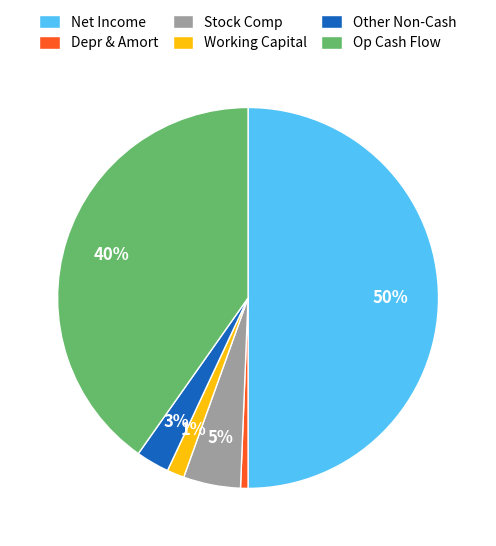

What is the largest slice in the pie chart?

Net Income